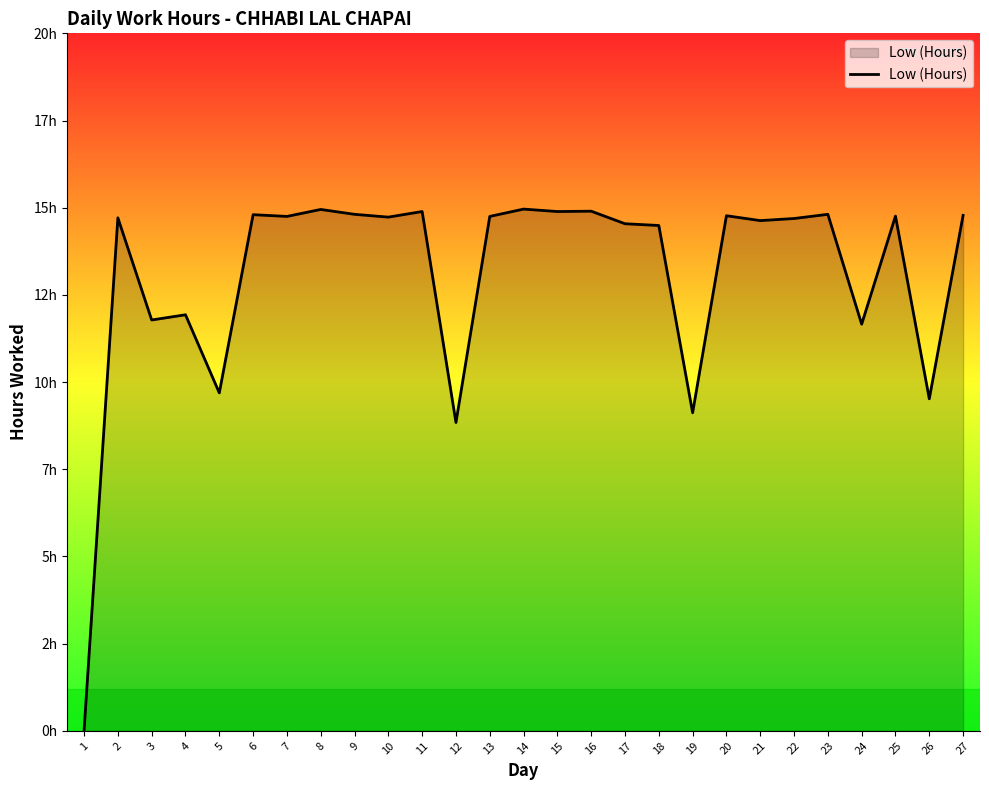

What is the ratio of the value at 14 to the value at 27?

1.0